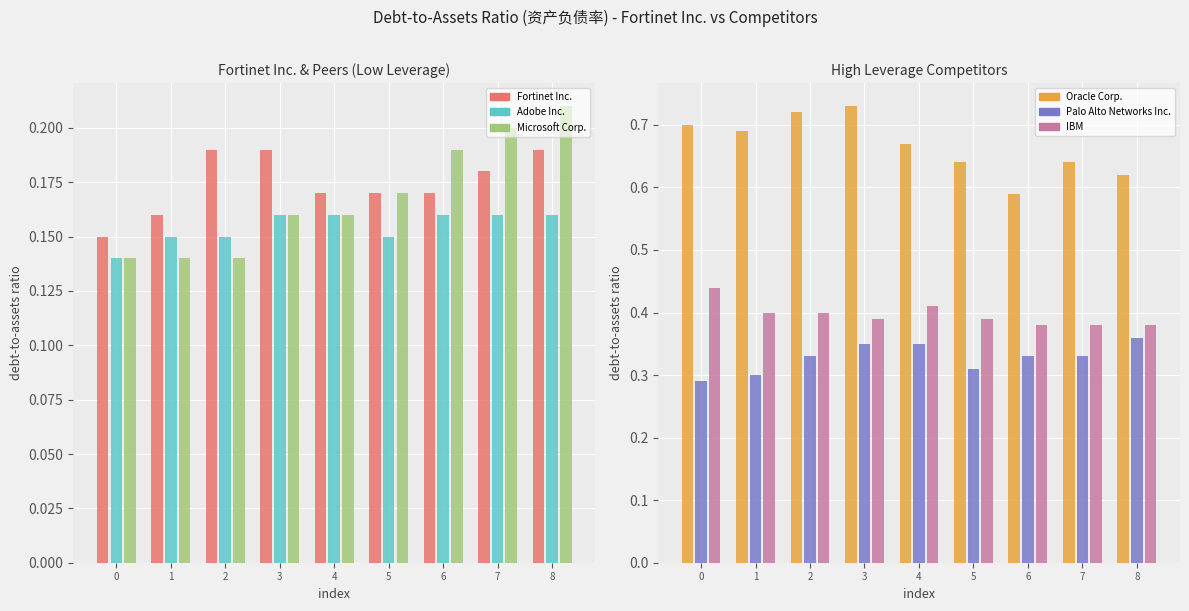

True or false: Oracle Corp. has a value of 0.7 at 2022-09-30.

True